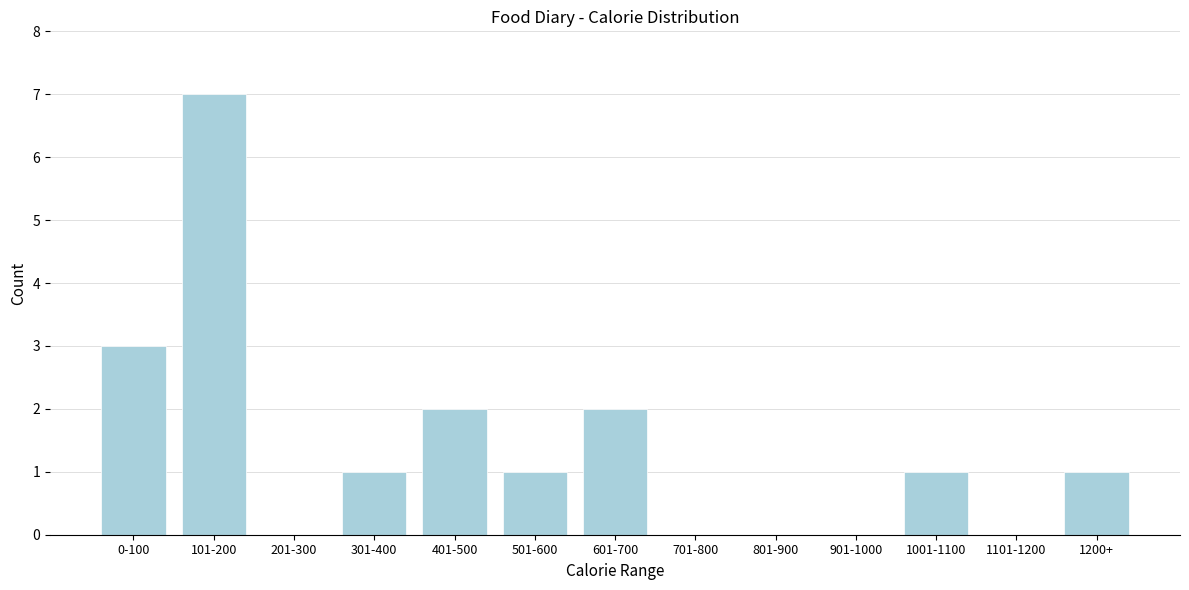

Reading left to right, what are all the values shown in this chart?

0-100=3	101-200=7	201-300=0	301-400=1	401-500=2	501-600=1	601-700=2	701-800=0	801-900=0	901-1000=0	1001-1100=1	1101-1200=0	1200+=1